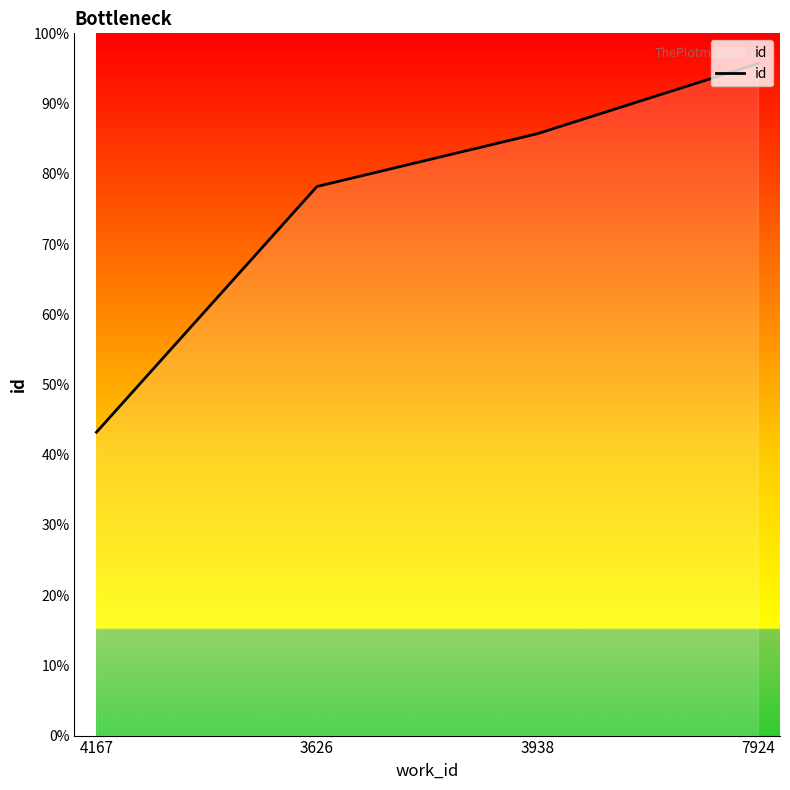

What is the label of the 1st point from the right?

7924